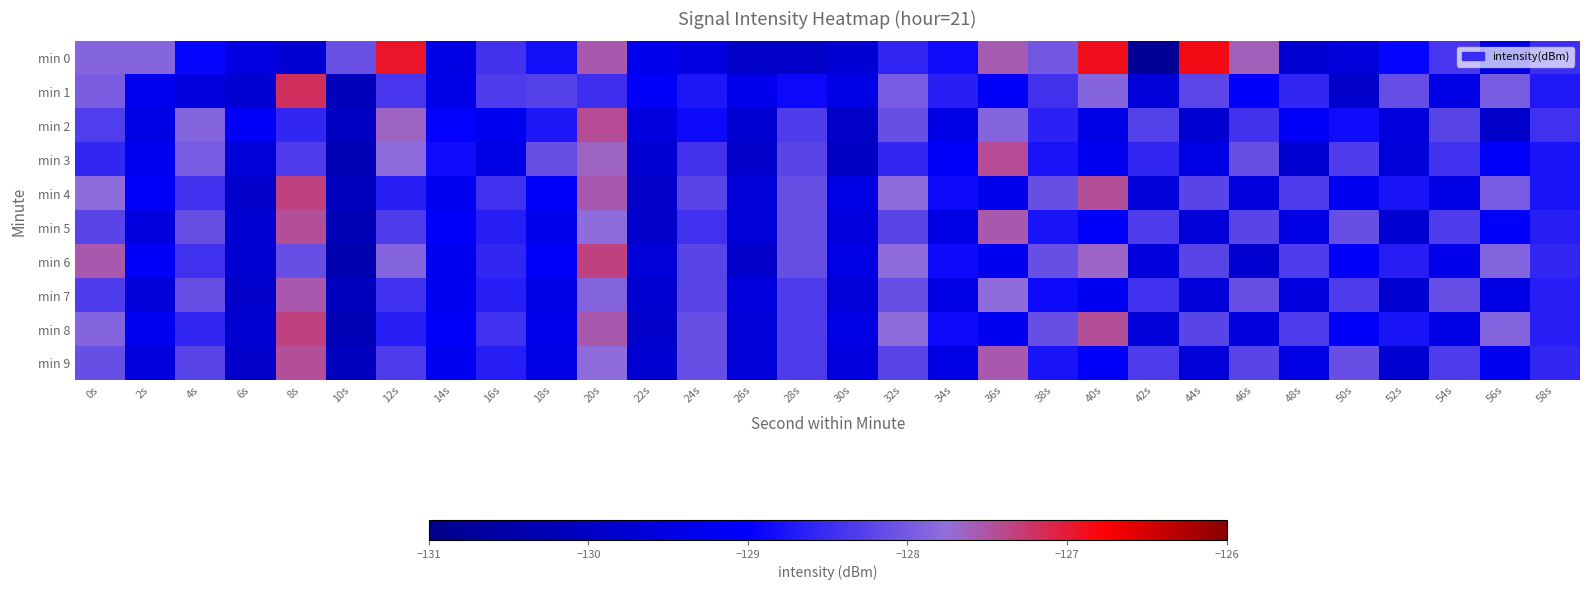

Reading left to right, extract all data points from this chart.

min 0: 0s=-127.9	2s=-127.9	4s=-128.9	6s=-129.5	8s=-129.7	10s=-128.1	12s=-126.9	14s=-129.4	16s=-128.4	18s=-128.8	20s=-127.6	22s=-129.3	24s=-129.5	26s=-130.0	28s=-130.0	30s=-129.7	32s=-128.6	34s=-128.9	36s=-127.6	38s=-128.0	40s=-126.9	42s=-130.8	44s=-126.9	46s=-127.6	48s=-129.7	50s=-129.6	52s=-128.9	54s=-128.4	56s=-129.5	58s=-128.5
min 1: 0s=-128.0	2s=-129.2	4s=-129.5	6s=-129.8	8s=-127.2	10s=-130.1	12s=-128.4	14s=-129.4	16s=-128.3	18s=-128.3	20s=-128.5	22s=-129.1	24s=-128.8	26s=-129.3	28s=-128.9	30s=-129.4	32s=-128.0	34s=-128.7	36s=-129.1	38s=-128.4	40s=-127.9	42s=-129.7	44s=-128.2	46s=-129.0	48s=-128.6	50s=-129.9	52s=-128.1	54s=-129.4	56s=-128.0	58s=-128.7
min 2: 0s=-128.3	2s=-129.4	4s=-127.9	6s=-129.1	8s=-128.6	10s=-130.0	12s=-127.7	14s=-129.0	16s=-129.2	18s=-128.8	20s=-127.4	22s=-129.6	24s=-128.9	26s=-129.8	28s=-128.3	30s=-130.0	32s=-128.1	34s=-129.4	36s=-127.9	38s=-128.6	40s=-129.4	42s=-128.3	44s=-129.8	46s=-128.4	48s=-129.1	50s=-128.9	52s=-129.6	54s=-128.2	56s=-129.9	58s=-128.4
min 3: 0s=-128.6	2s=-129.2	4s=-128.0	6s=-129.7	8s=-128.3	10s=-130.2	12s=-127.8	14s=-128.9	16s=-129.4	18s=-128.1	20s=-127.7	22s=-129.8	24s=-128.4	26s=-129.9	28s=-128.2	30s=-130.0	32s=-128.6	34s=-129.1	36s=-127.4	38s=-128.8	40s=-129.2	42s=-128.6	44s=-129.4	46s=-128.1	48s=-129.8	50s=-128.3	52s=-129.7	54s=-128.4	56s=-129.1	58s=-128.8
min 4: 0s=-127.8	2s=-129.1	4s=-128.4	6s=-129.9	8s=-127.3	10s=-130.1	12s=-128.7	14s=-129.2	16s=-128.4	18s=-129.1	20s=-127.6	22s=-129.9	24s=-128.2	26s=-129.7	28s=-128.1	30s=-129.4	32s=-127.8	34s=-128.9	36s=-129.3	38s=-128.1	40s=-127.5	42s=-129.7	44s=-128.2	46s=-129.6	48s=-128.3	50s=-129.2	52s=-128.8	54s=-129.4	56s=-128.0	58s=-128.8
min 5: 0s=-128.2	2s=-129.6	4s=-128.1	6s=-129.8	8s=-127.5	10s=-130.2	12s=-128.3	14s=-129.1	16s=-128.7	18s=-129.3	20s=-127.8	22s=-129.9	24s=-128.4	26s=-129.7	28s=-128.1	30s=-129.6	32s=-128.2	34s=-129.4	36s=-127.6	38s=-128.8	40s=-129.1	42s=-128.3	44s=-129.7	46s=-128.2	48s=-129.4	50s=-128.1	52s=-129.8	54s=-128.3	56s=-129.1	58s=-128.7
min 6: 0s=-127.6	2s=-129.1	4s=-128.4	6s=-129.8	8s=-128.1	10s=-130.3	12s=-127.9	14s=-129.2	16s=-128.6	18s=-129.1	20s=-127.3	22s=-129.7	24s=-128.2	26s=-129.9	28s=-128.1	30s=-129.4	32s=-127.8	34s=-128.9	36s=-129.2	38s=-128.1	40s=-127.7	42s=-129.6	44s=-128.2	46s=-129.8	48s=-128.3	50s=-129.1	52s=-128.7	54s=-129.3	56s=-127.9	58s=-128.6
min 7: 0s=-128.3	2s=-129.7	4s=-128.1	6s=-129.9	8s=-127.6	10s=-130.1	12s=-128.4	14s=-129.2	16s=-128.7	18s=-129.4	20s=-127.9	22s=-129.8	24s=-128.2	26s=-129.6	28s=-128.3	30s=-129.7	32s=-128.1	34s=-129.4	36s=-127.8	38s=-128.9	40s=-129.2	42s=-128.4	44s=-129.7	46s=-128.1	48s=-129.6	50s=-128.3	52s=-129.8	54s=-128.1	56s=-129.4	58s=-128.7
min 8: 0s=-127.9	2s=-129.2	4s=-128.6	6s=-129.8	8s=-127.3	10s=-130.2	12s=-128.7	14s=-129.1	16s=-128.4	18s=-129.3	20s=-127.6	22s=-129.9	24s=-128.1	26s=-129.7	28s=-128.3	30s=-129.4	32s=-127.8	34s=-128.9	36s=-129.2	38s=-128.1	40s=-127.5	42s=-129.7	44s=-128.2	46s=-129.6	48s=-128.3	50s=-129.1	52s=-128.8	54s=-129.4	56s=-127.9	58s=-128.7
min 9: 0s=-128.1	2s=-129.6	4s=-128.2	6s=-129.9	8s=-127.5	10s=-130.1	12s=-128.3	14s=-129.2	16s=-128.7	18s=-129.4	20s=-127.8	22s=-129.8	24s=-128.1	26s=-129.7	28s=-128.3	30s=-129.6	32s=-128.2	34s=-129.4	36s=-127.6	38s=-128.8	40s=-129.1	42s=-128.3	44s=-129.7	46s=-128.2	48s=-129.4	50s=-128.1	52s=-129.8	54s=-128.3	56s=-129.2	58s=-128.6